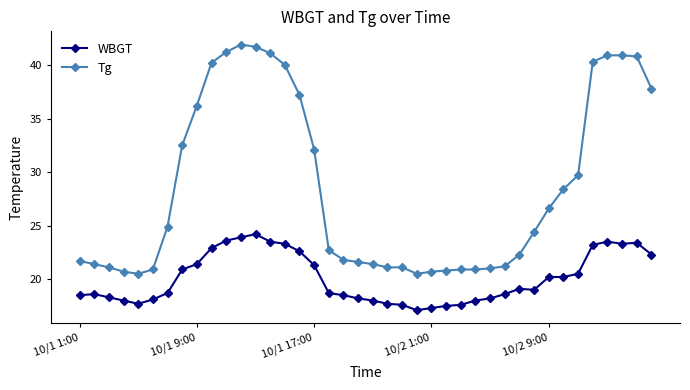

True or false: WBGT has more than 1 interior local peaks.

True